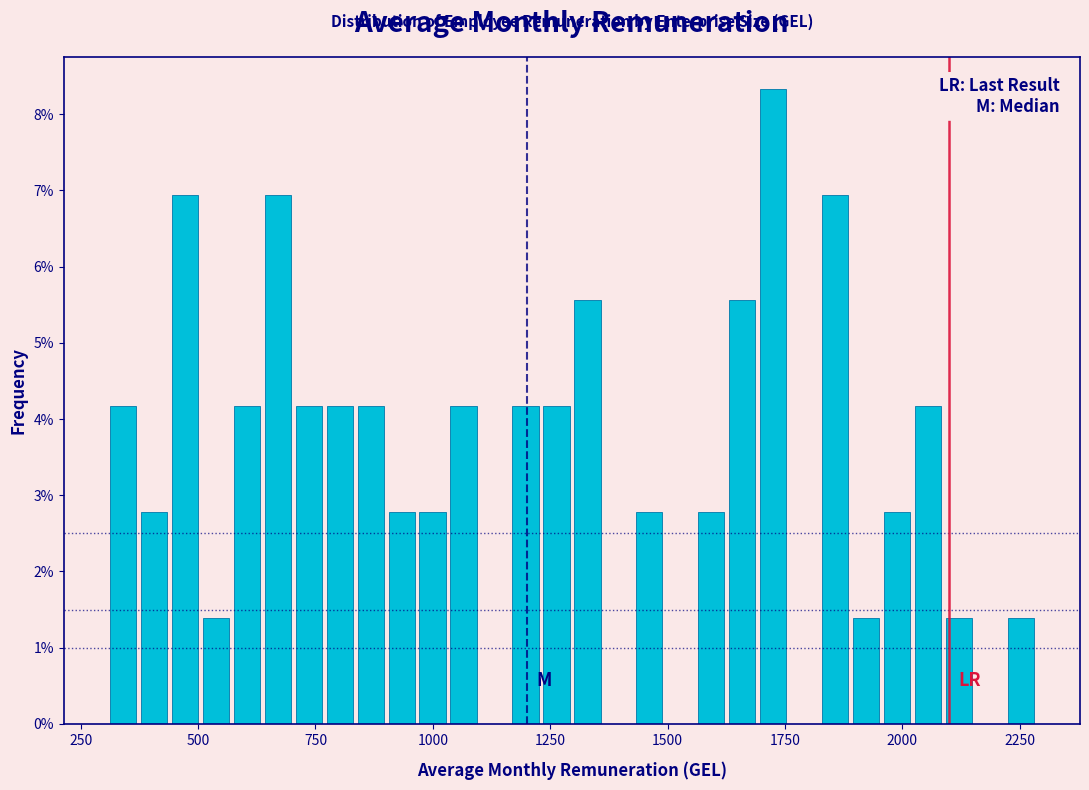

Around what value on the x-axis is the tallest bar? Give the approximate position of its centre, as read against the axis.

1700